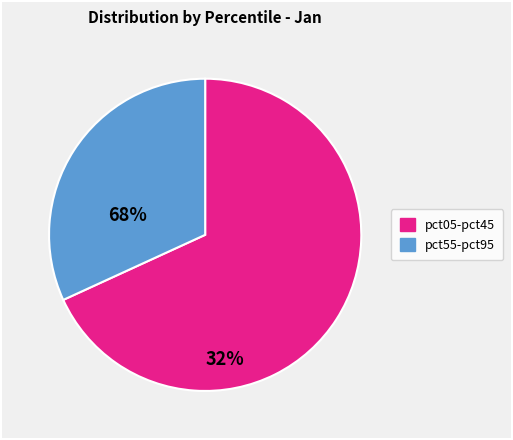

Is there a majority slice in this chart?

Yes